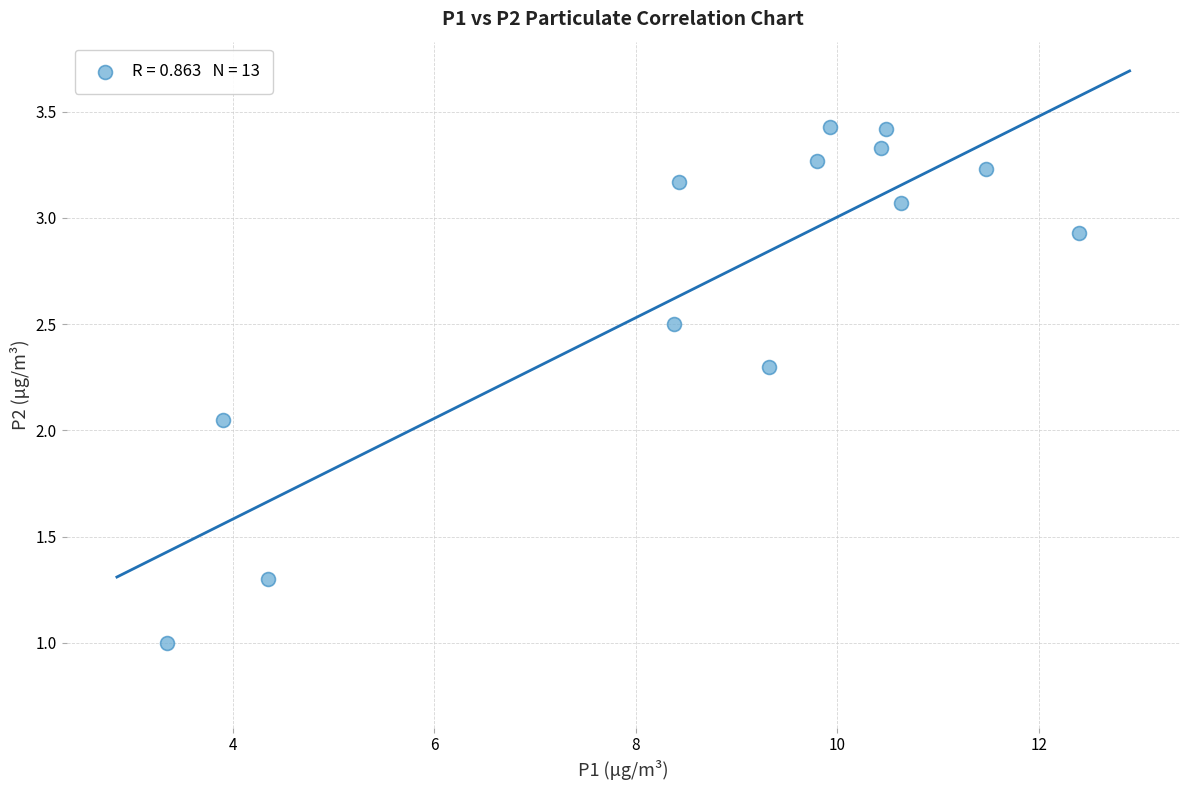

What is the range of X values (max minus min)?

9.1